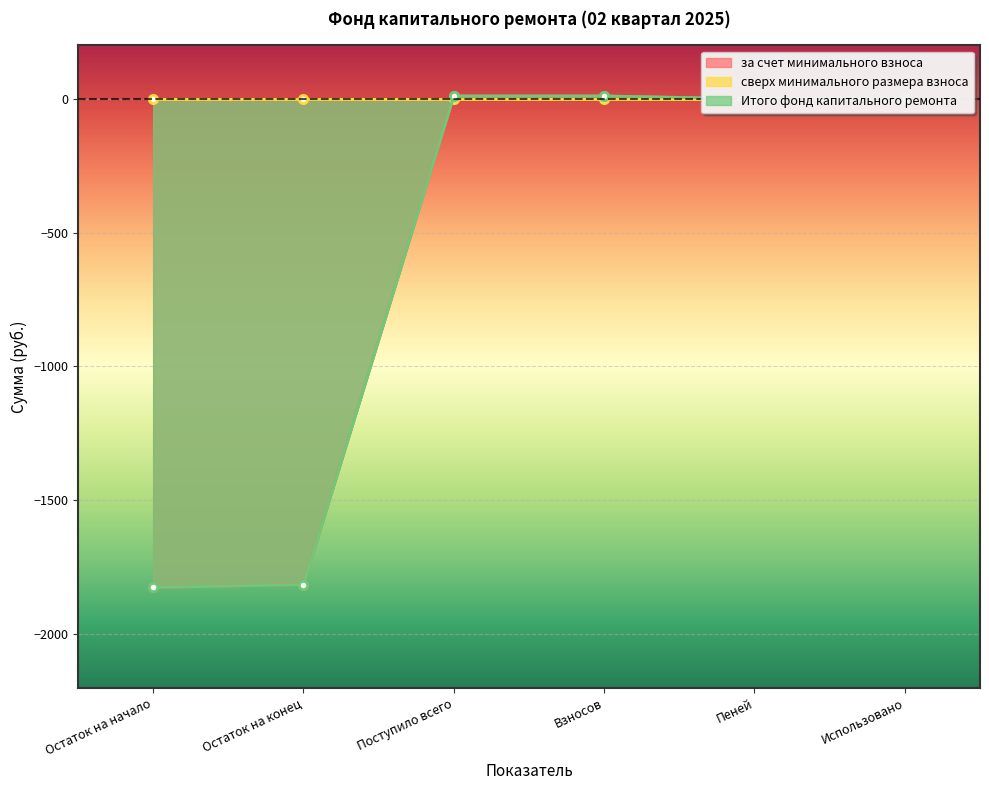

What position from the right is Остаток на конец?

5